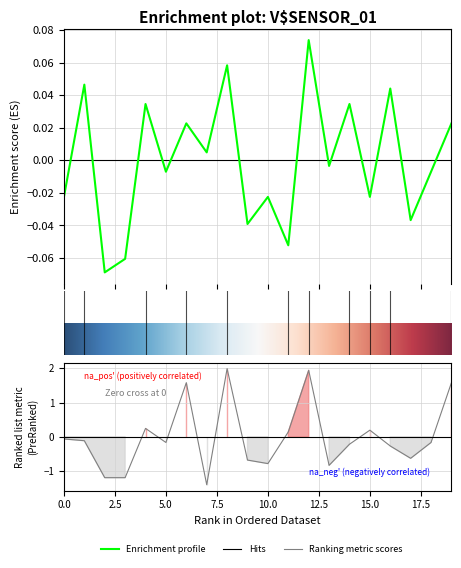

The value of SDS_P1 at 03:50 is 0.1. True or false?

False